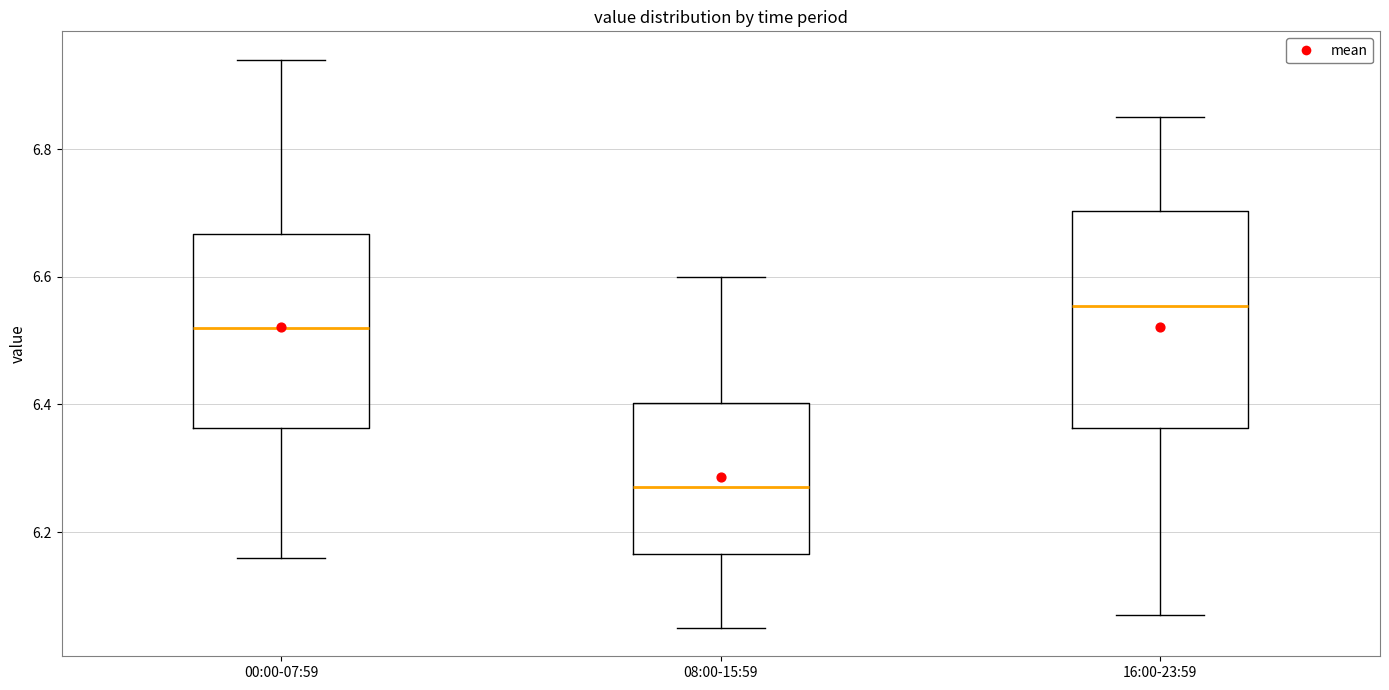

Reading left to right, transcribe this box plot: for each box, give where its median line is, the range the box spans, and where its two whiskers end, as read against the y-axis. The values are not printed on the chart, so give them approximately, as read against the axis.

00:00-07:59: median 6.52, box 6.36 to 6.66, whiskers 6.16 to 6.94
08:00-15:59: median 6.28, box 6.16 to 6.40, whiskers 6.06 to 6.60
16:00-23:59: median 6.56, box 6.36 to 6.70, whiskers 6.08 to 6.86